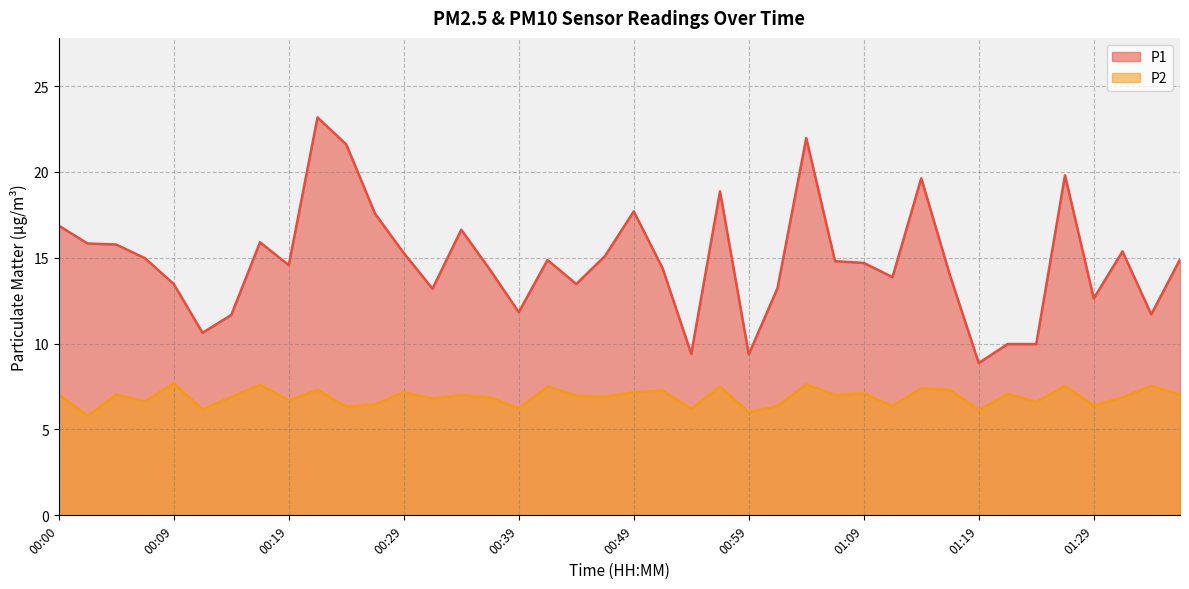

True or false: P2 has a value of 9.2 at 00:24.

False